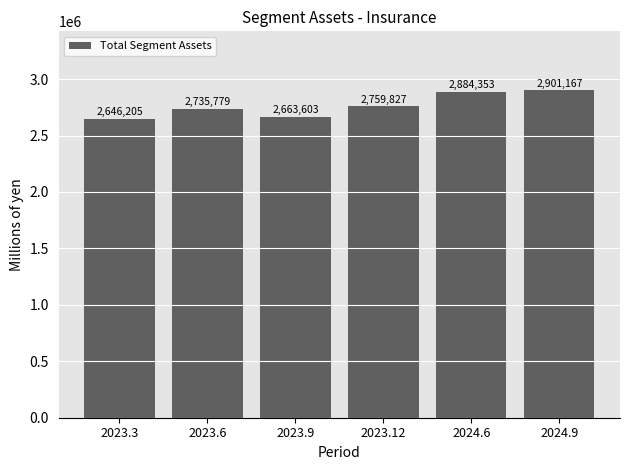

List the labels in order of value, smallest first.

2023.3, 2023.9, 2023.6, 2023.12, 2024.6, 2024.9